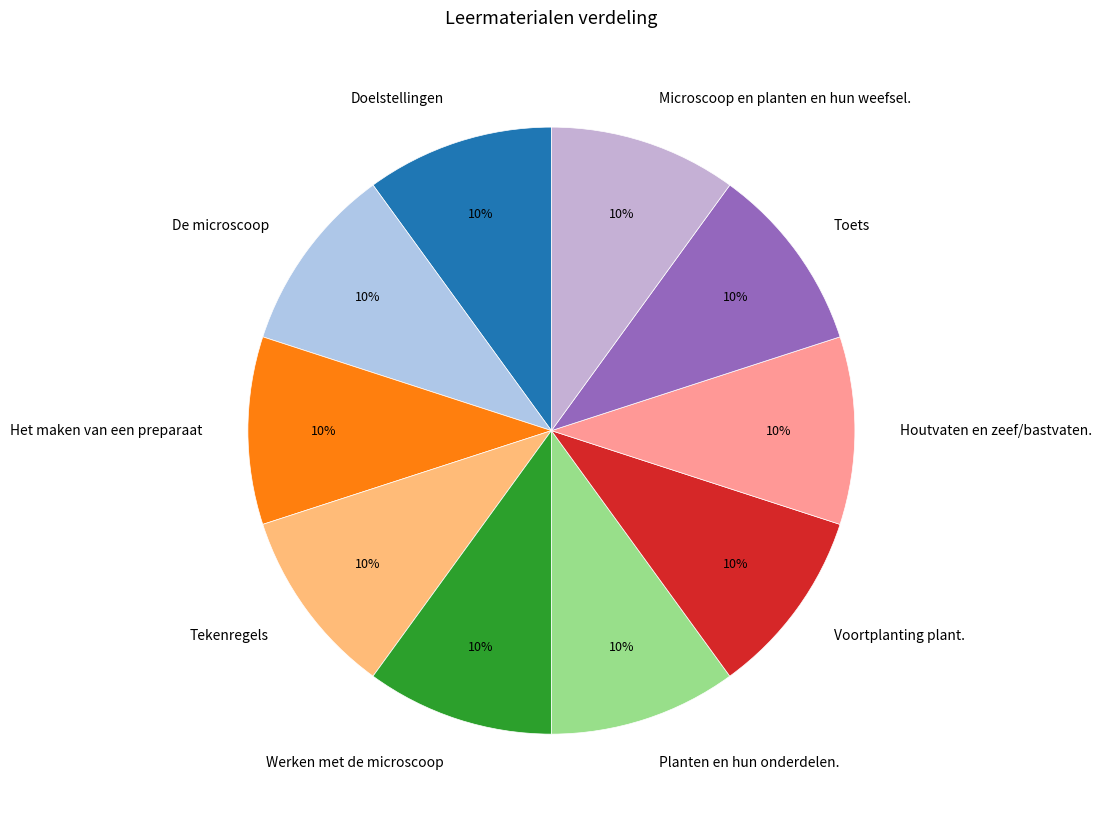

Count the number of slices in the pie.

10